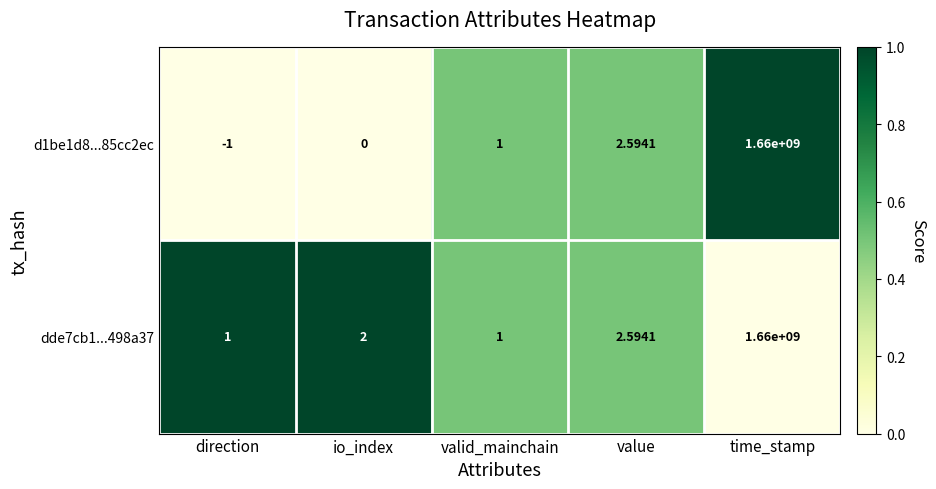

Rank the categories by d1be1d8...85cc2ec value from highest to lowest.

time_stamp, value, valid_mainchain, io_index, direction